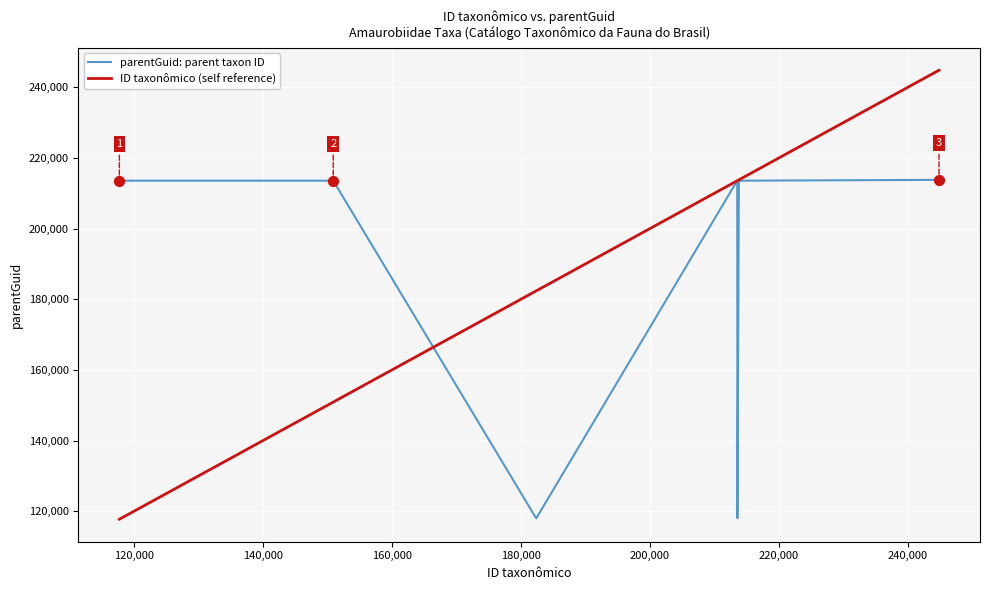

Which series has the widest spread of values?

ID taxonômico (self reference)